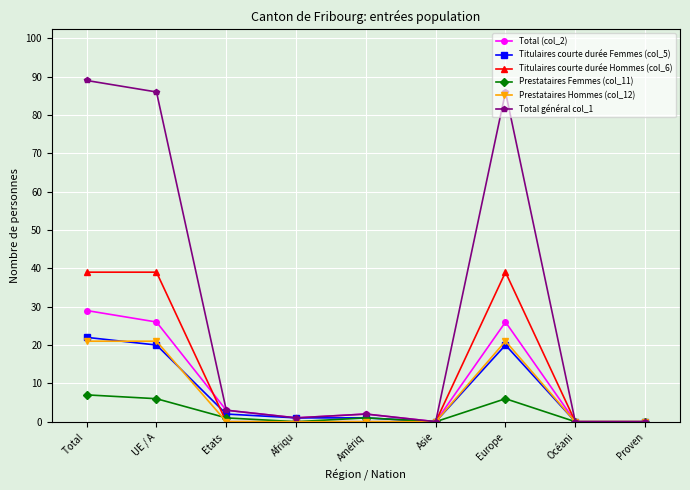

What is the difference between the Total général col_1 values at Amériq and Etats ?

1